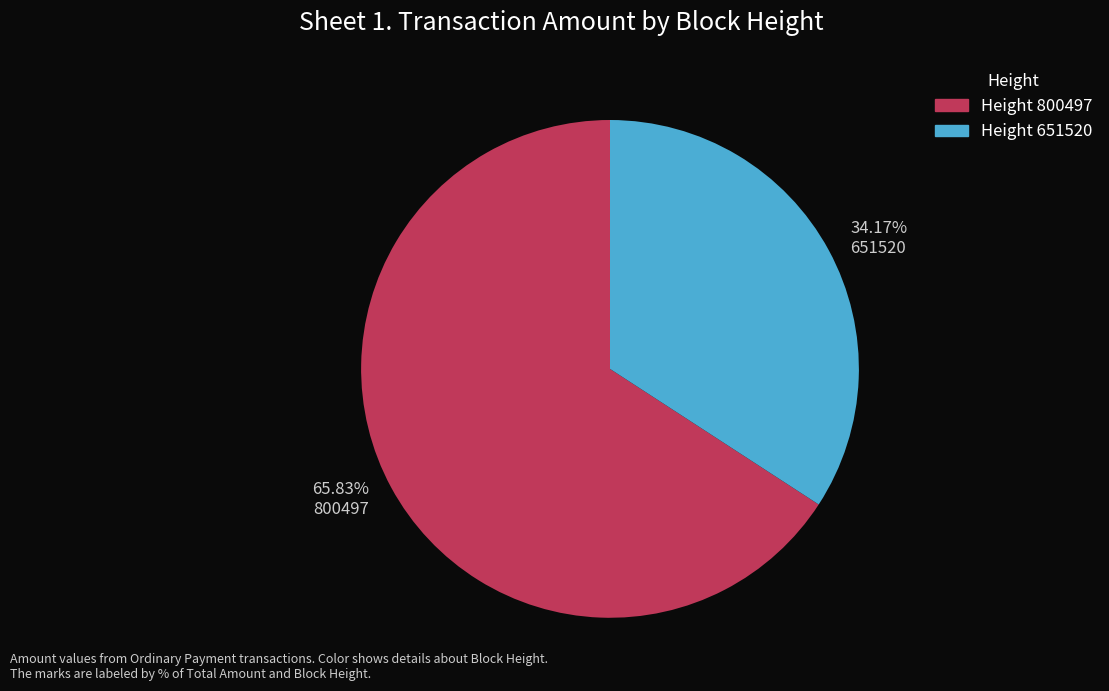

Between 65.83% 800497 and 34.17% 651520, which is larger?

65.83% 800497